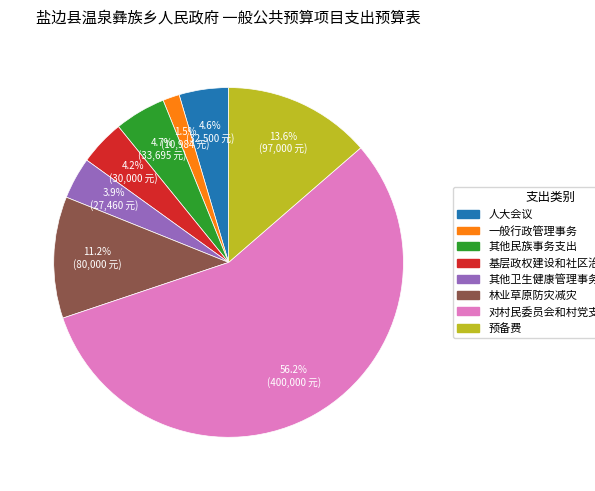

Approximately how many times larger is the value at 林业草原防灾减灾 compared to 预备费?

0.8